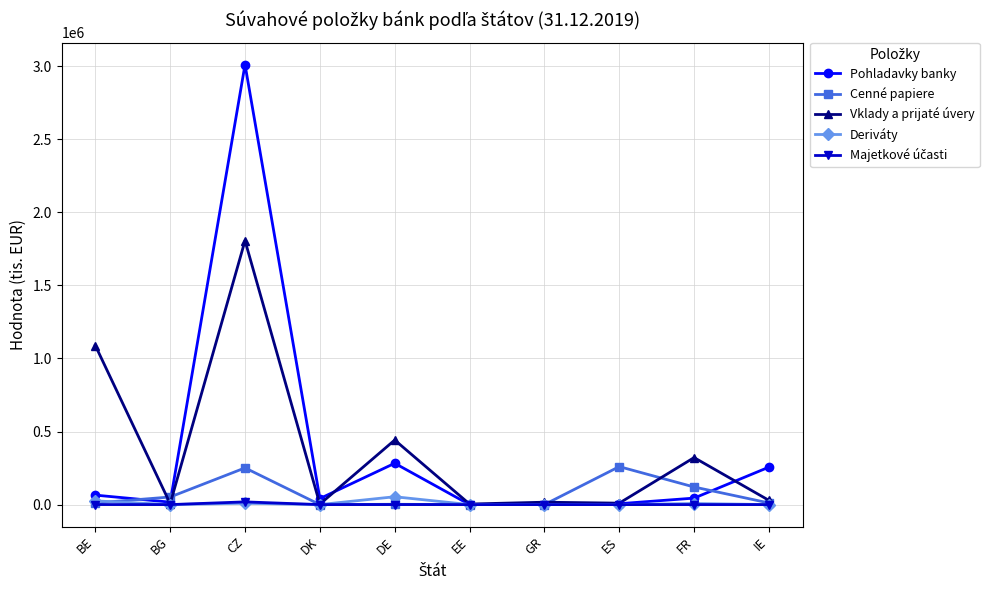

Count the number of data series in this chart.

5